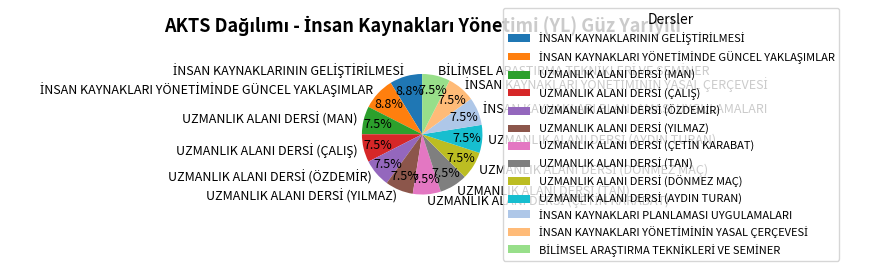

Is there a majority slice in this chart?

No